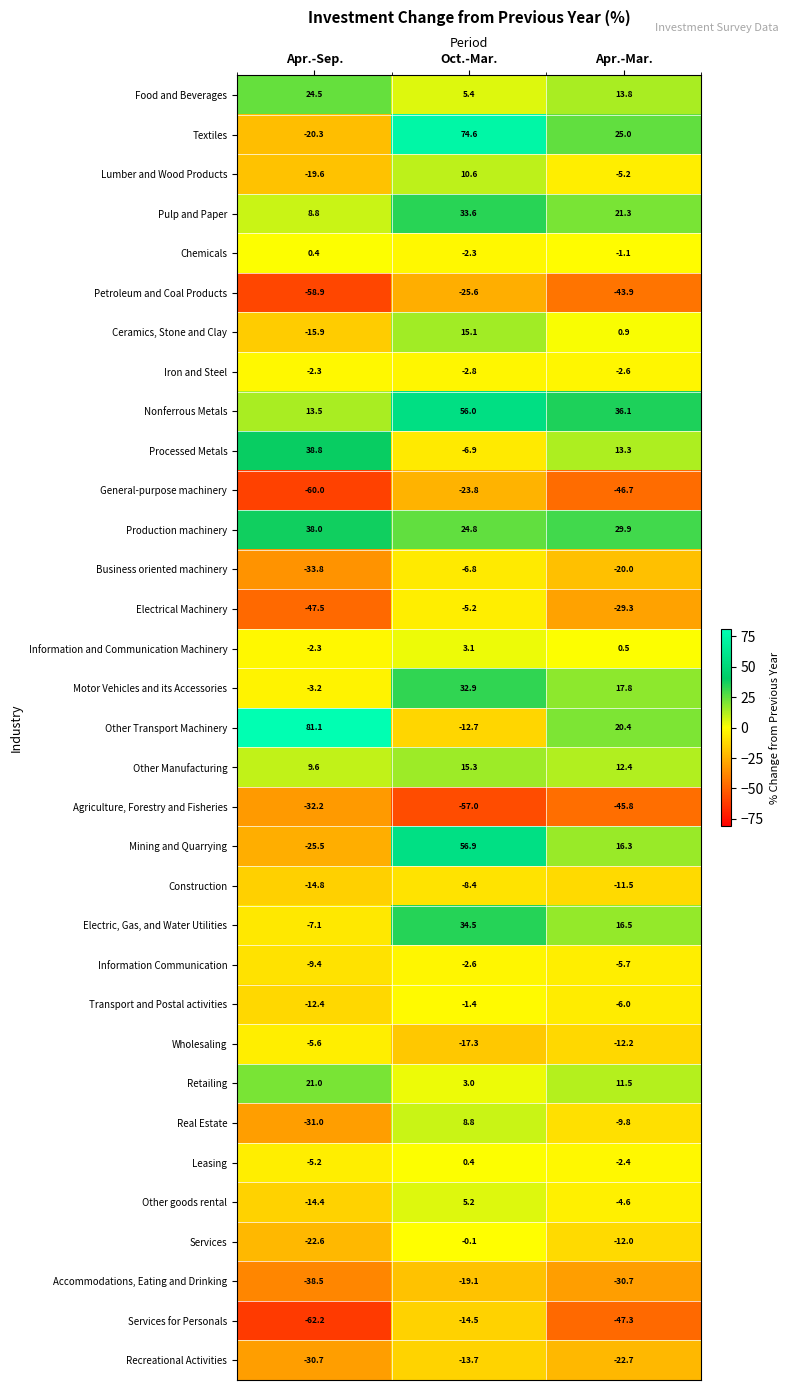

How many data points does each series have?

3